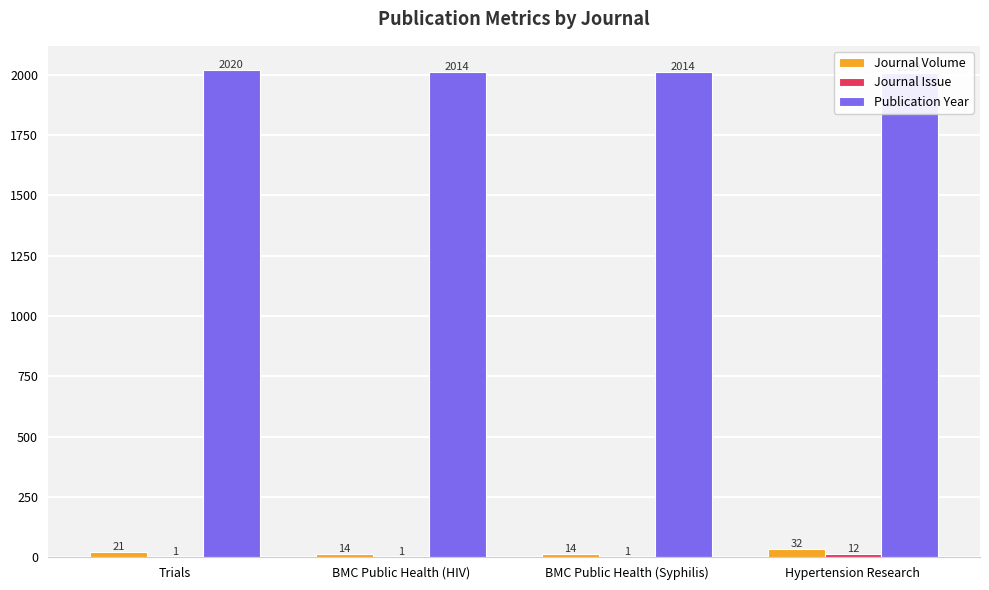

What is the label of the 2nd bar from the right?

BMC Public Health (Syphilis)